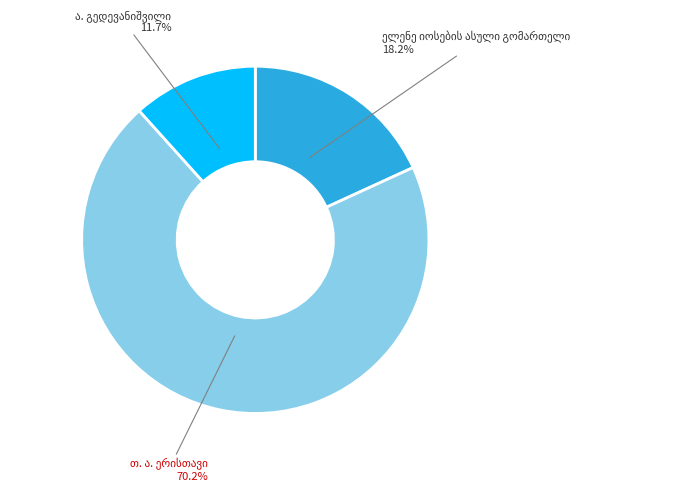

Does any single category account for the majority?

Yes